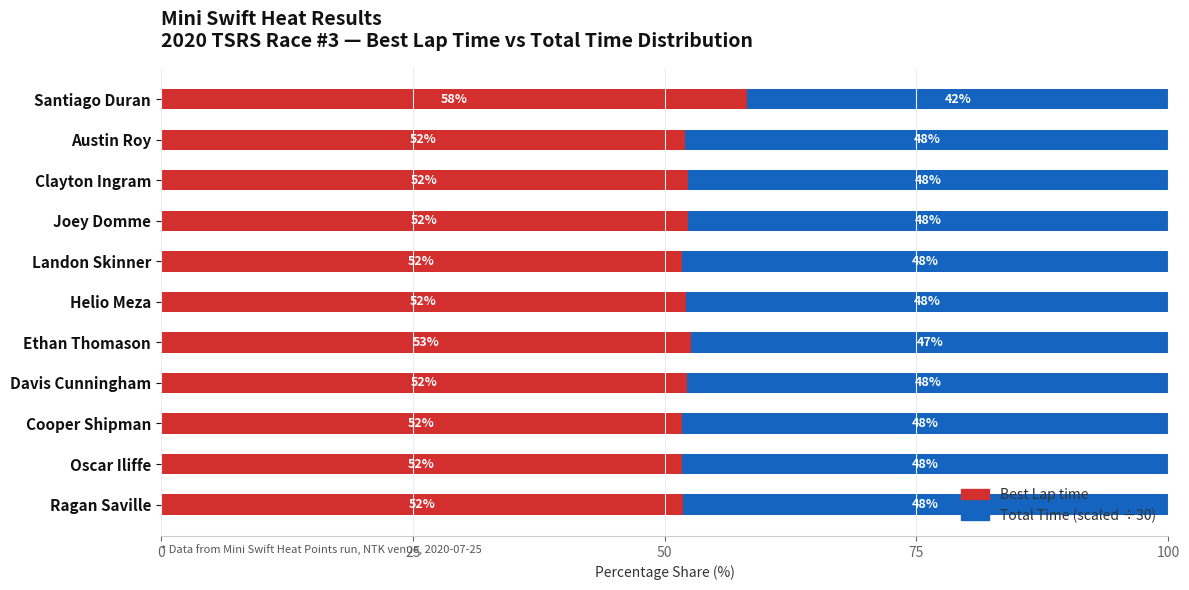

What is the total value across all series at Davis Cunningham?

100.0